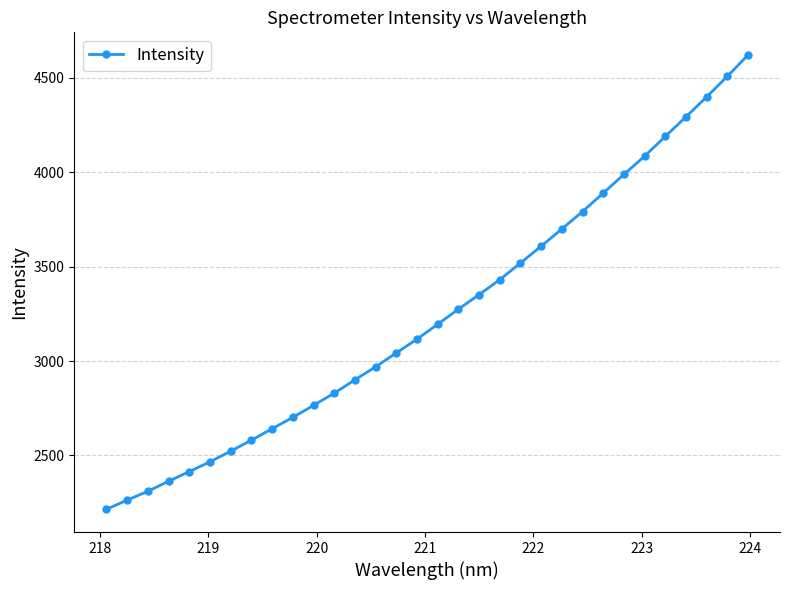

Reading right to left, transcribe all the data shown in this chart.

4621.2	4507.8	4399.3	4293.5	4189.9	4085.2	3988.6	3889.6	3791.9	3699.7	3608.4	3519.3	3431.0	3351.7	3274.7	3194.7	3115.9	3043.0	2969.3	2900.3	2829.5	2765.0	2701.2	2641.2	2580.2	2522.4	2465.8	2414.2	2362.8	2309.7	2262.8	2214.2